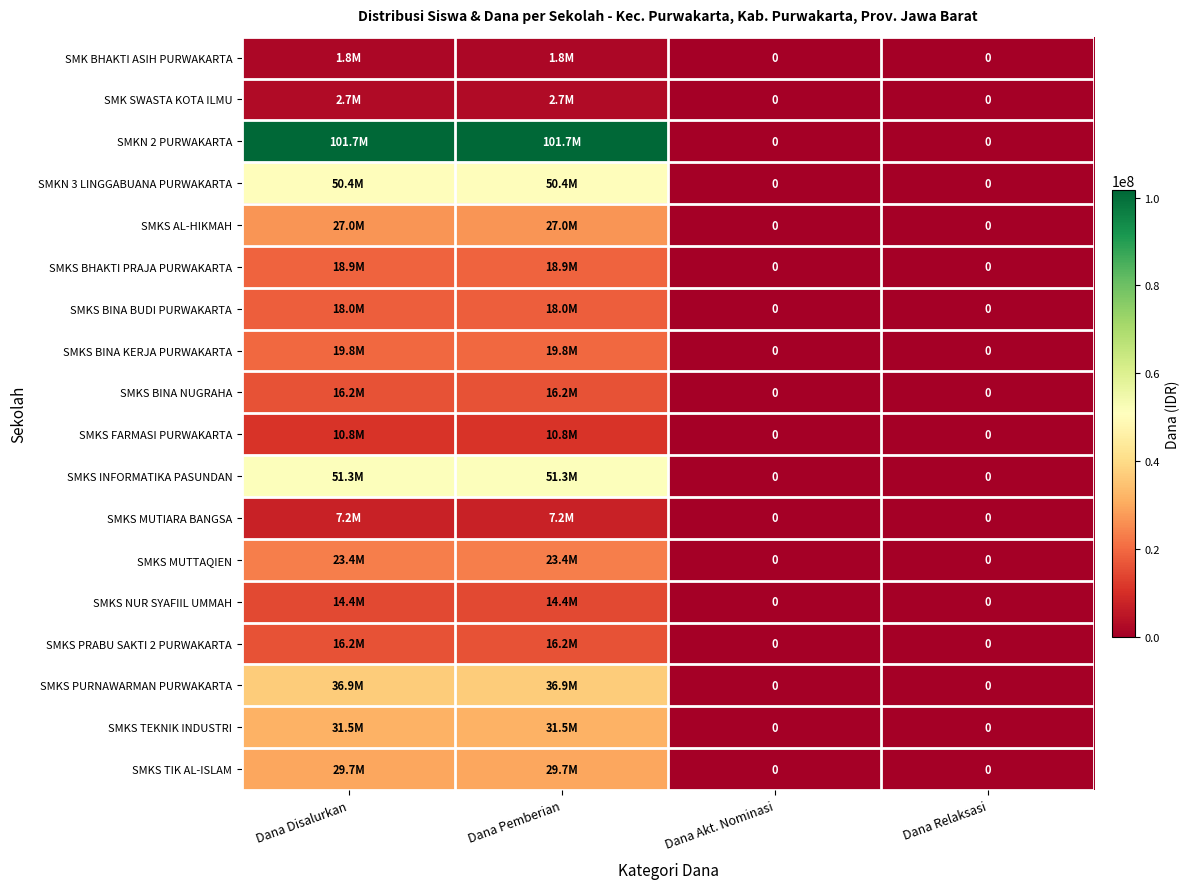

What is the sum of the SMKS MUTTAQIEN values at Dana Pemberian and Dana Relaksasi?

23400000